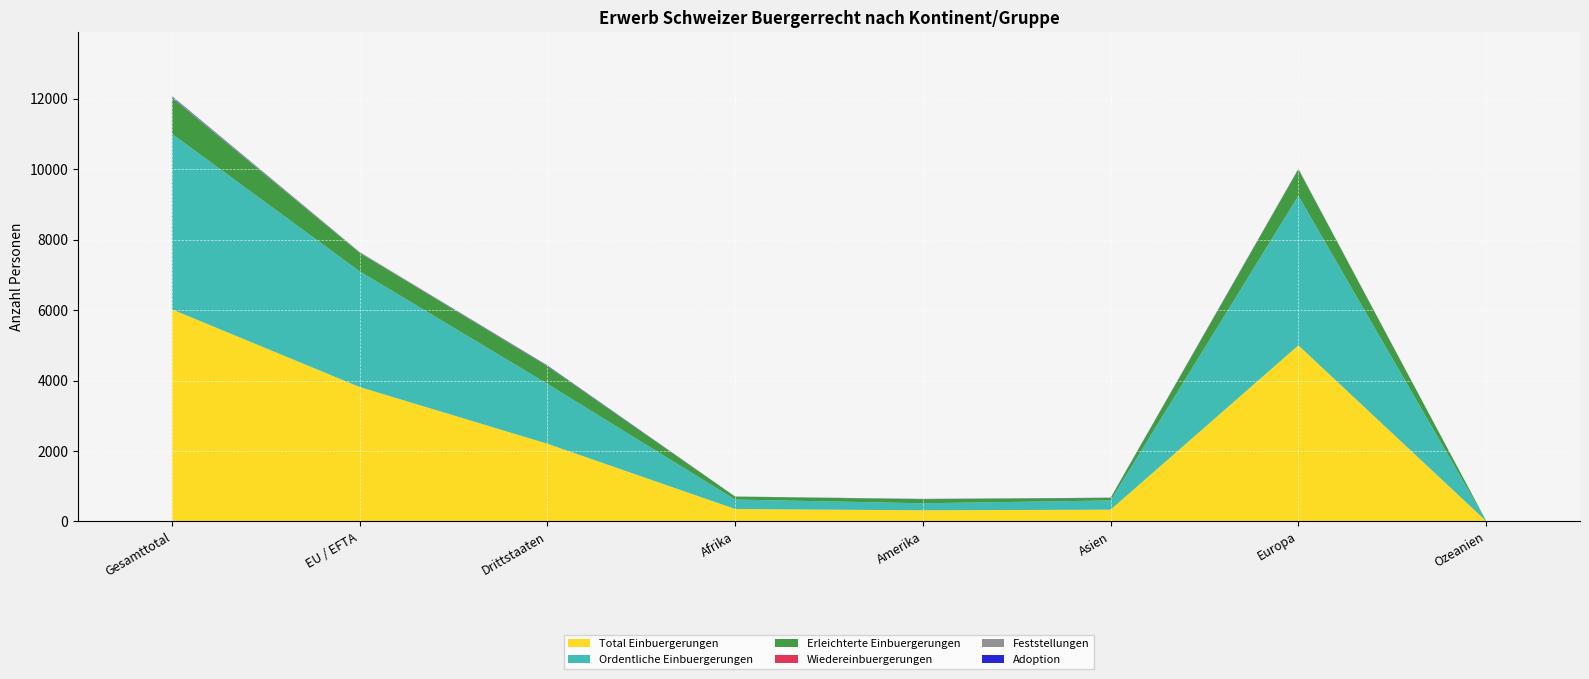

Reading left to right, list all the values displayed in this chart.

Total Einbuergerungen: Gesamttotal=6023	EU / EFTA=3817	Drittstaaten=2206	Afrika=352	Amerika=316	Asien=333	Europa=5001	Ozeanien=10
Ordentliche Einbuergerungen: Gesamttotal=4987	EU / EFTA=3286	Drittstaaten=1701	Afrika=269	Amerika=199	Asien=262	Europa=4247	Ozeanien=7
Erleichterte Einbuergerungen: Gesamttotal=1031	EU / EFTA=529	Drittstaaten=502	Afrika=83	Amerika=117	Asien=71	Europa=752	Ozeanien=3
Wiedereinbuergerungen: Gesamttotal=5	EU / EFTA=2	Drittstaaten=3	Afrika=0	Amerika=0	Asien=0	Europa=2	Ozeanien=0
Feststellungen: Gesamttotal=19	EU / EFTA=14	Drittstaaten=5	Afrika=1	Amerika=3	Asien=1	Europa=14	Ozeanien=0
Adoption: Gesamttotal=15	EU / EFTA=3	Drittstaaten=12	Afrika=2	Amerika=4	Asien=6	Europa=3	Ozeanien=0